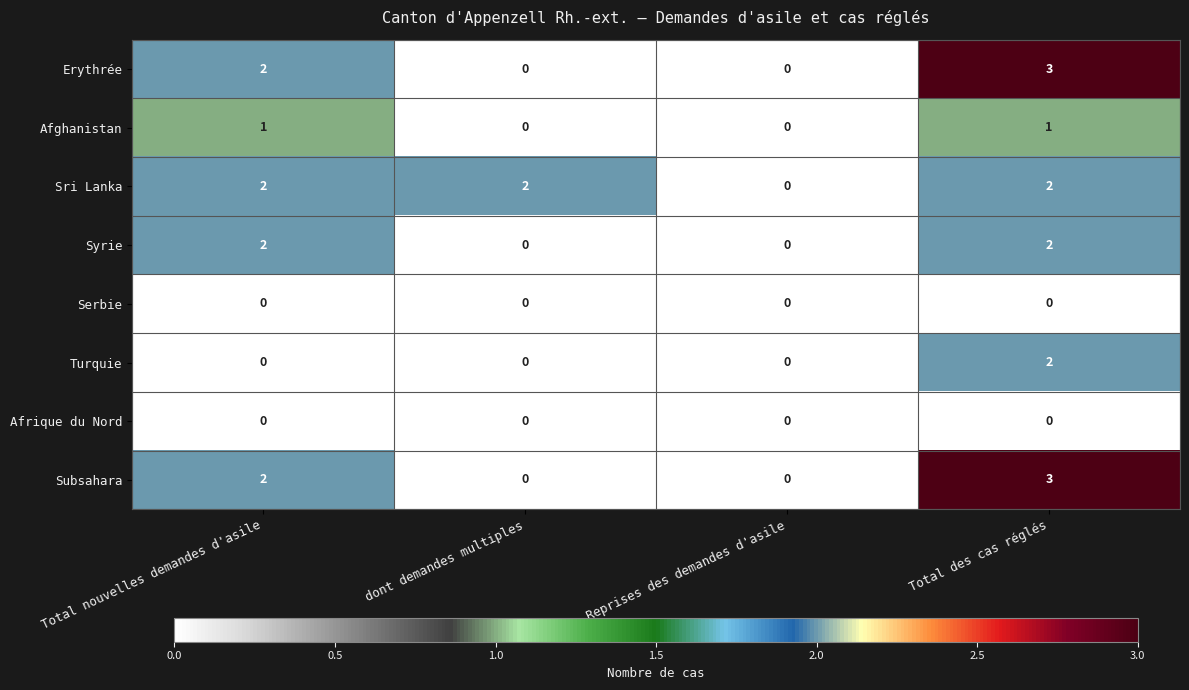

What is the spread (max minus min) of values at Total des cas réglés?

3